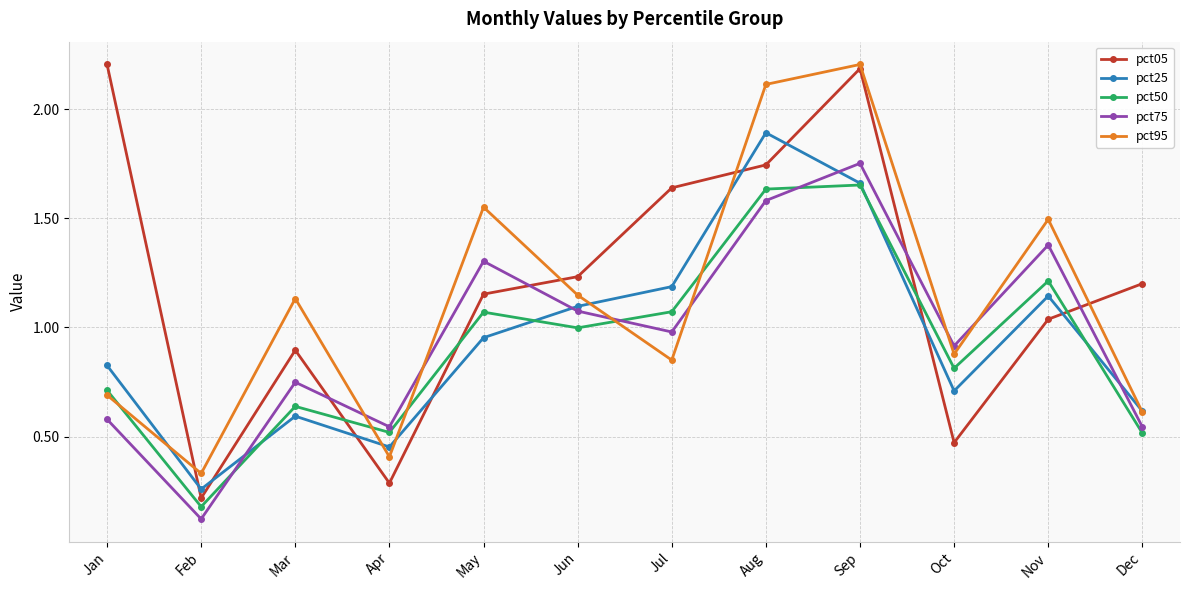

Which label corresponds to the smallest value in the chart?

Feb